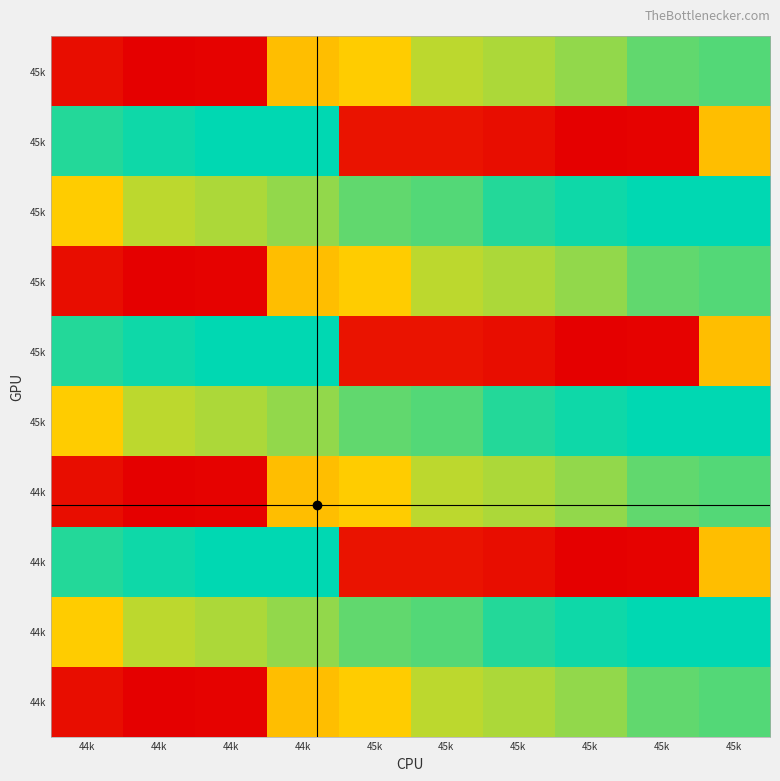

At how many categories does at least one series exceed 0?

10